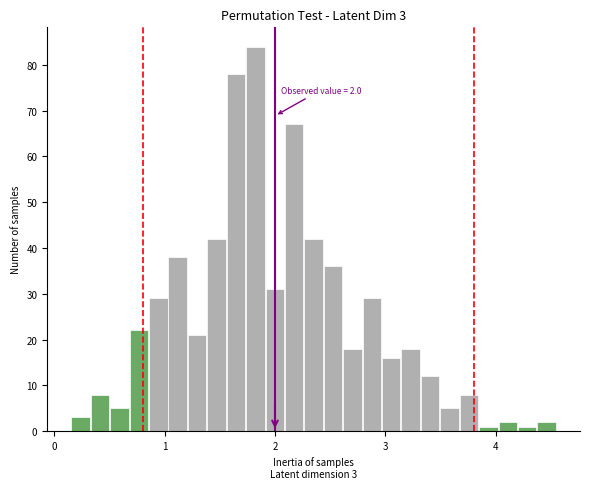

Read against the x-axis, roughly where is the centre of the tallest bar?

1.8